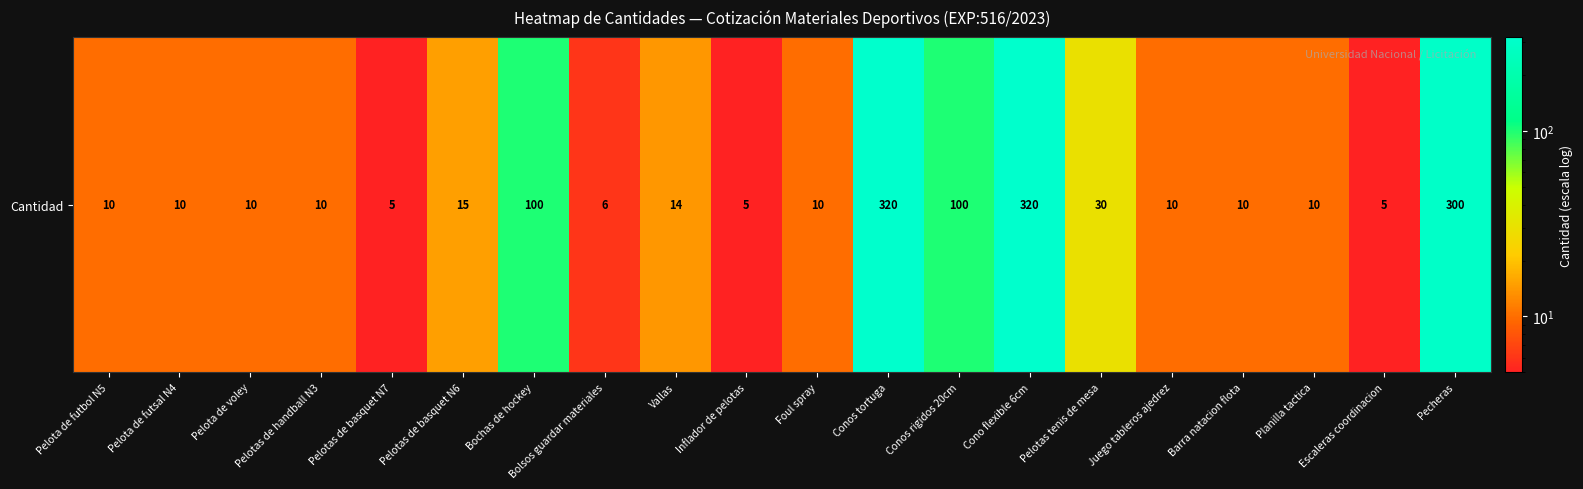

Rank the categories by value from lowest to highest.

Pelotas de basquet N7, Inflador de pelotas, Escaleras coordinacion, Bolsos guardar materiales, Pelota de futbol N5, Pelota de futsal N4, Pelota de voley, Pelotas de handball N3, Foul spray, Juego tableros ajedrez, Barra natacion flota, Planilla tactica, Vallas, Pelotas de basquet N6, Pelotas tenis de mesa, Bochas de hockey, Conos rigidos 20cm, Pecheras, Conos tortuga, Cono flexible 6cm